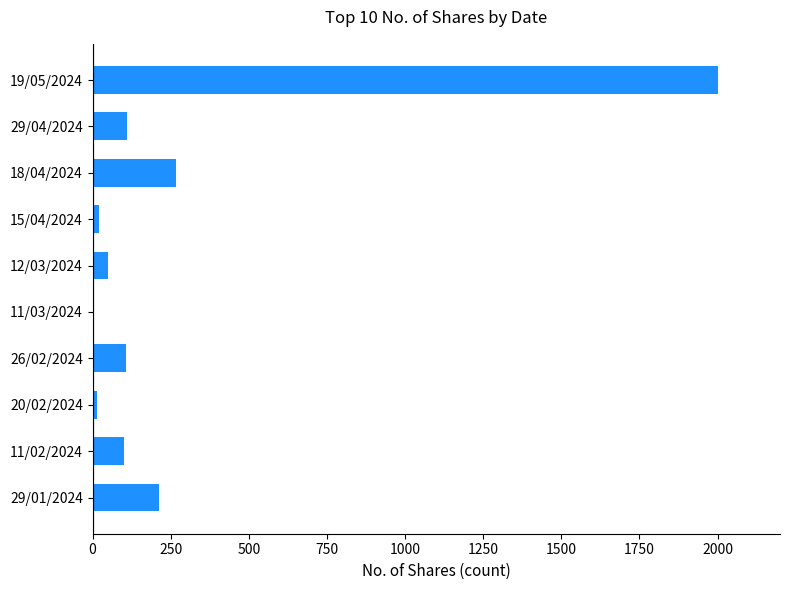

What is the greatest value displayed?

2000